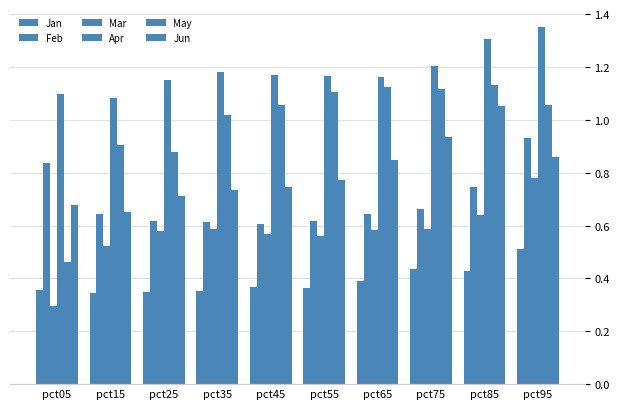

Is the value of Mar at pct85 greater than the value of Jan at pct15?

Yes